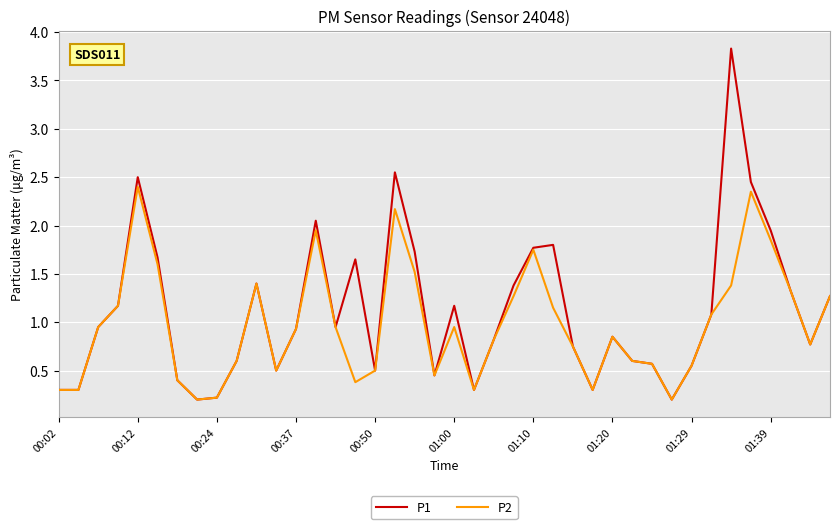

List the series in order of their peak value, highest first.

P1, P2